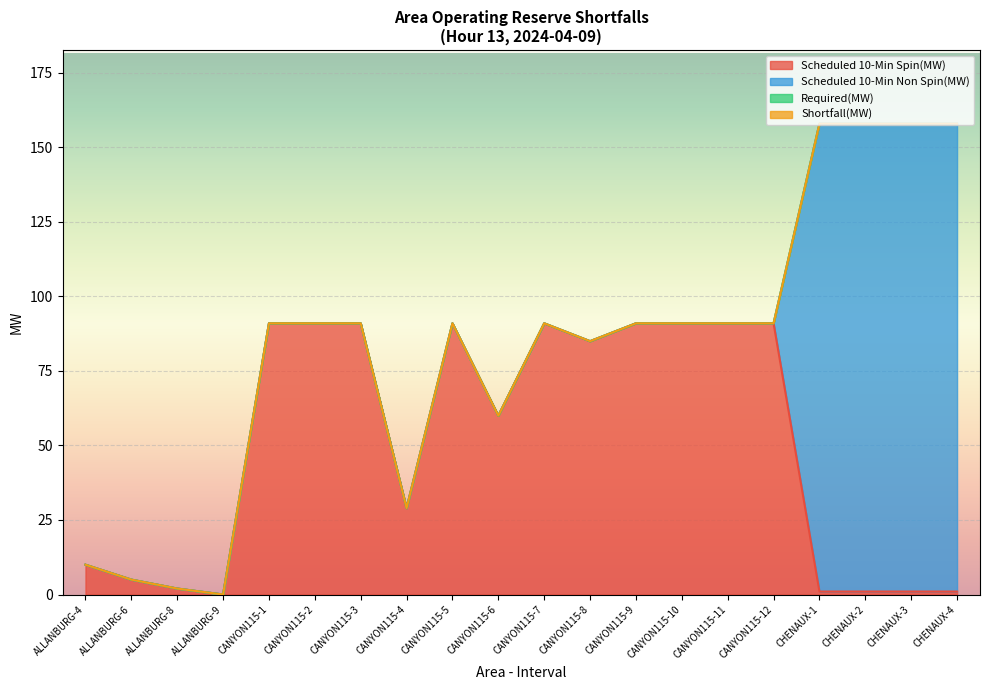

At which label does Scheduled 10-Min Spin(MW) reach its minimum?

ALLANBURG-9